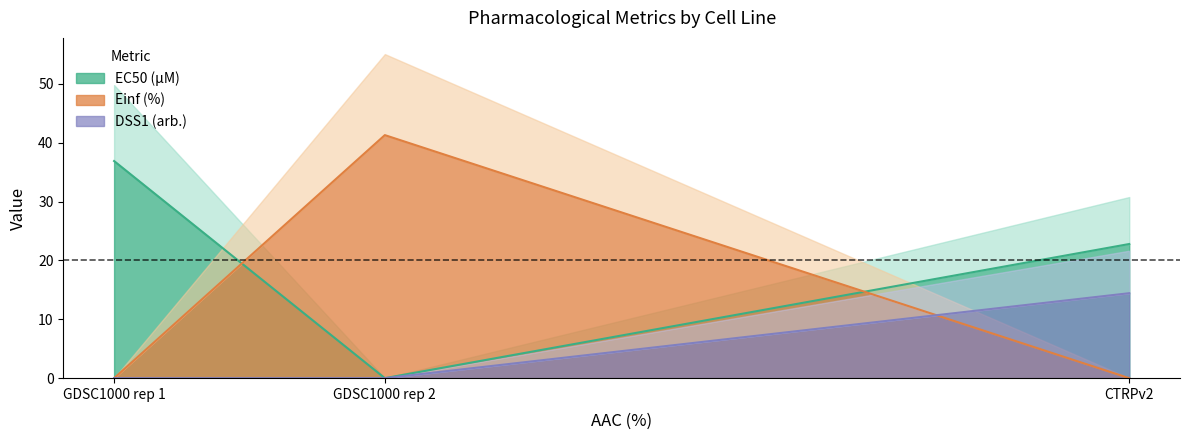

Is it true that EC50 (µM) equals 0.0 at GDSC1000 rep 2?

False